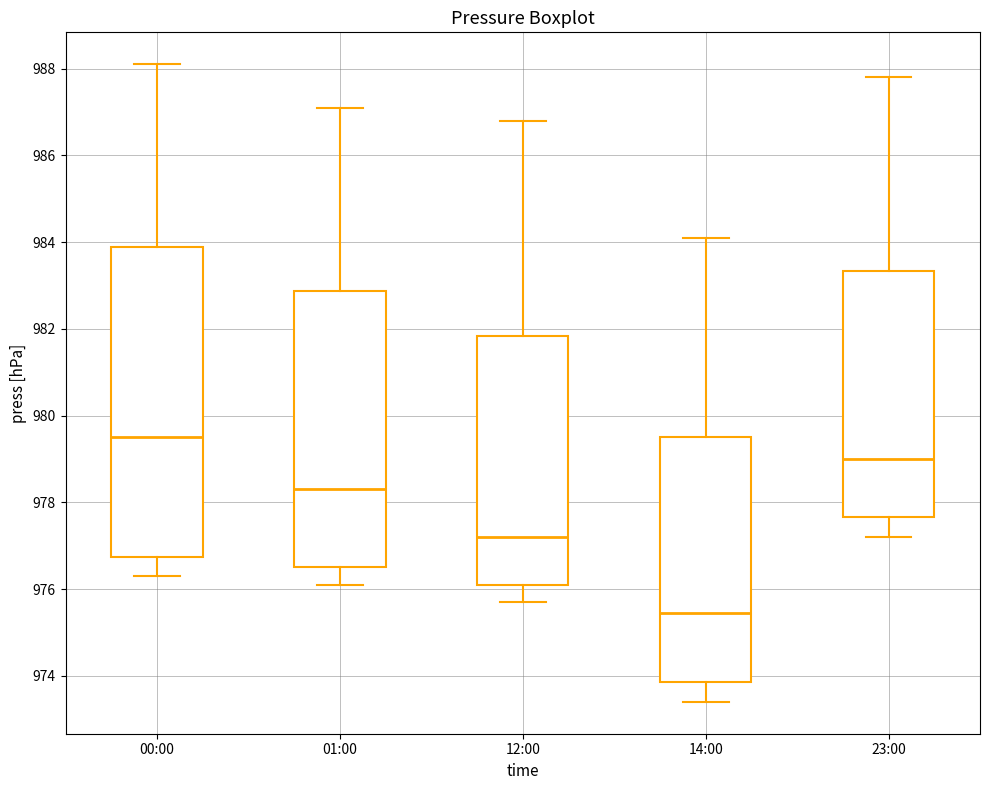

Which box has the lowest median line?

14:00